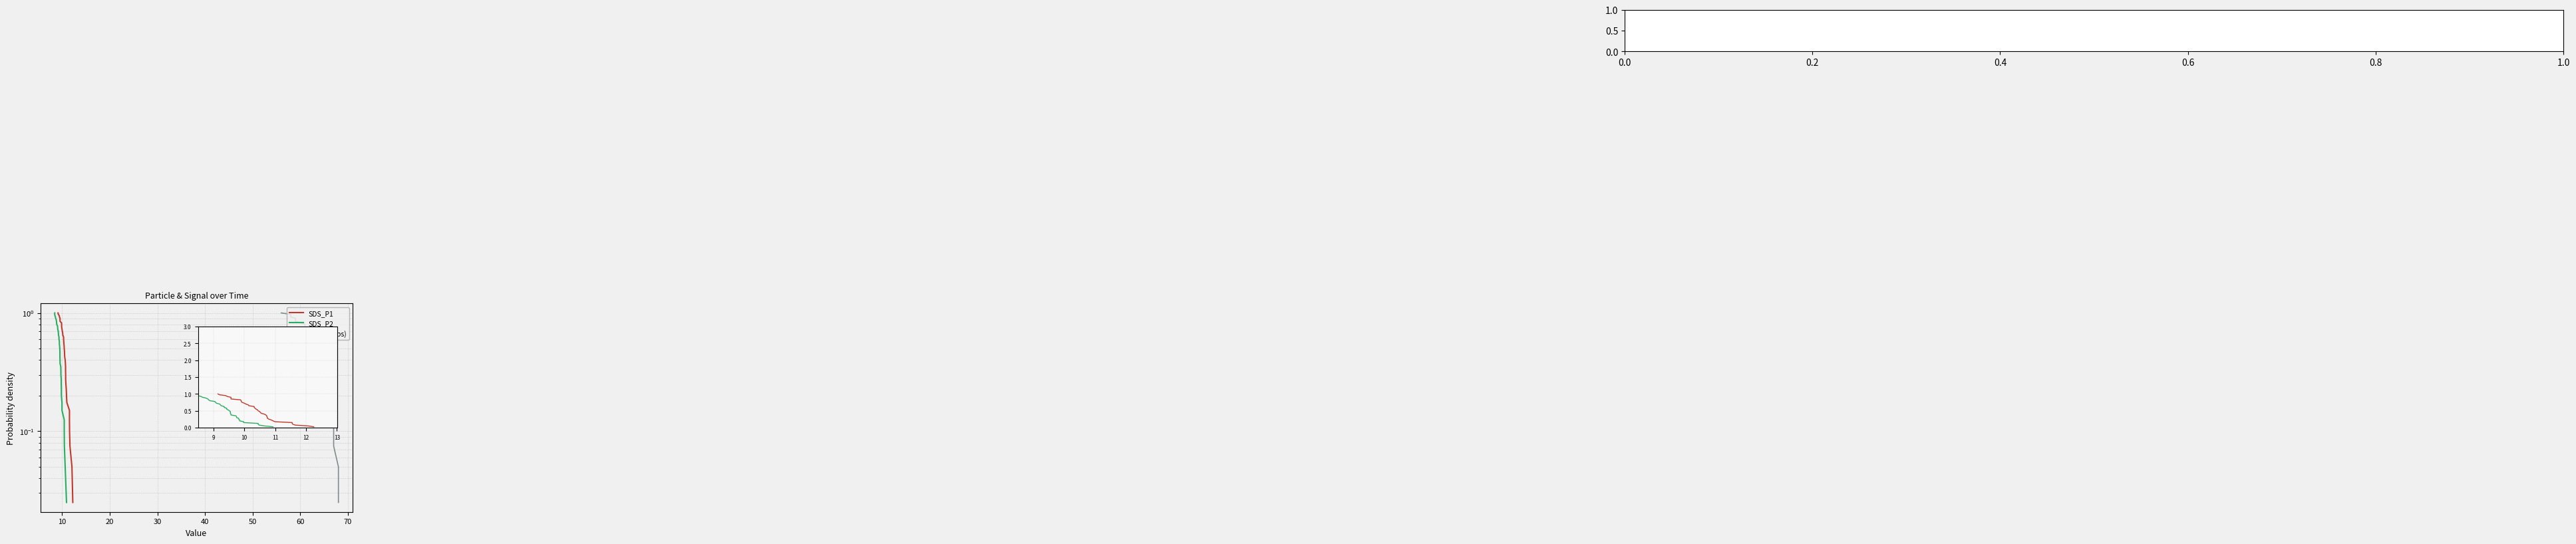

What is the sum of all Signal values?

20.5